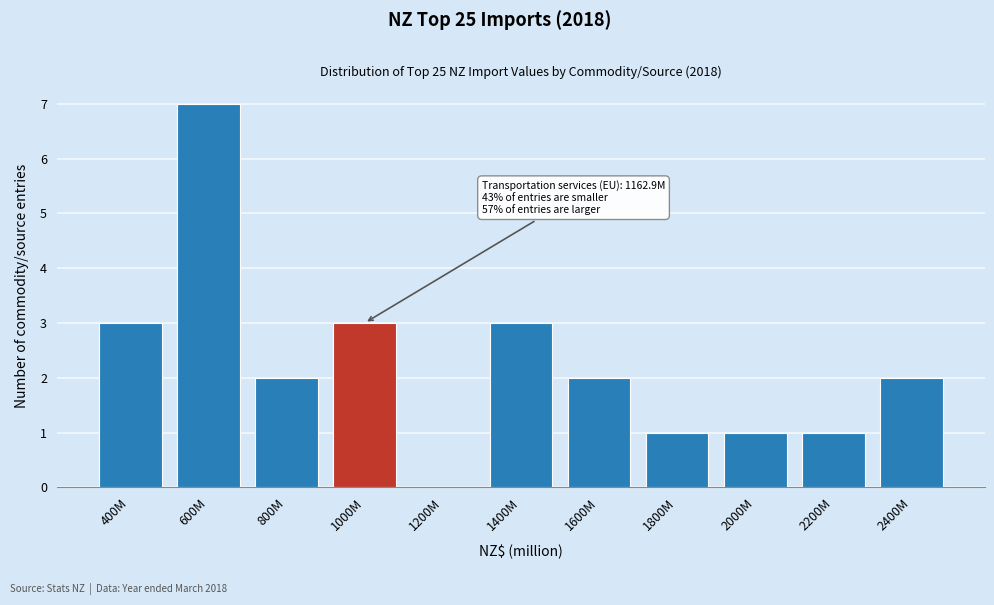

Reading left to right, what are all the values shown in this chart?

400M=3	600M=7	800M=2	1000M=3	1200M=0	1400M=3	1600M=2	1800M=1	2000M=1	2200M=1	2400M=2